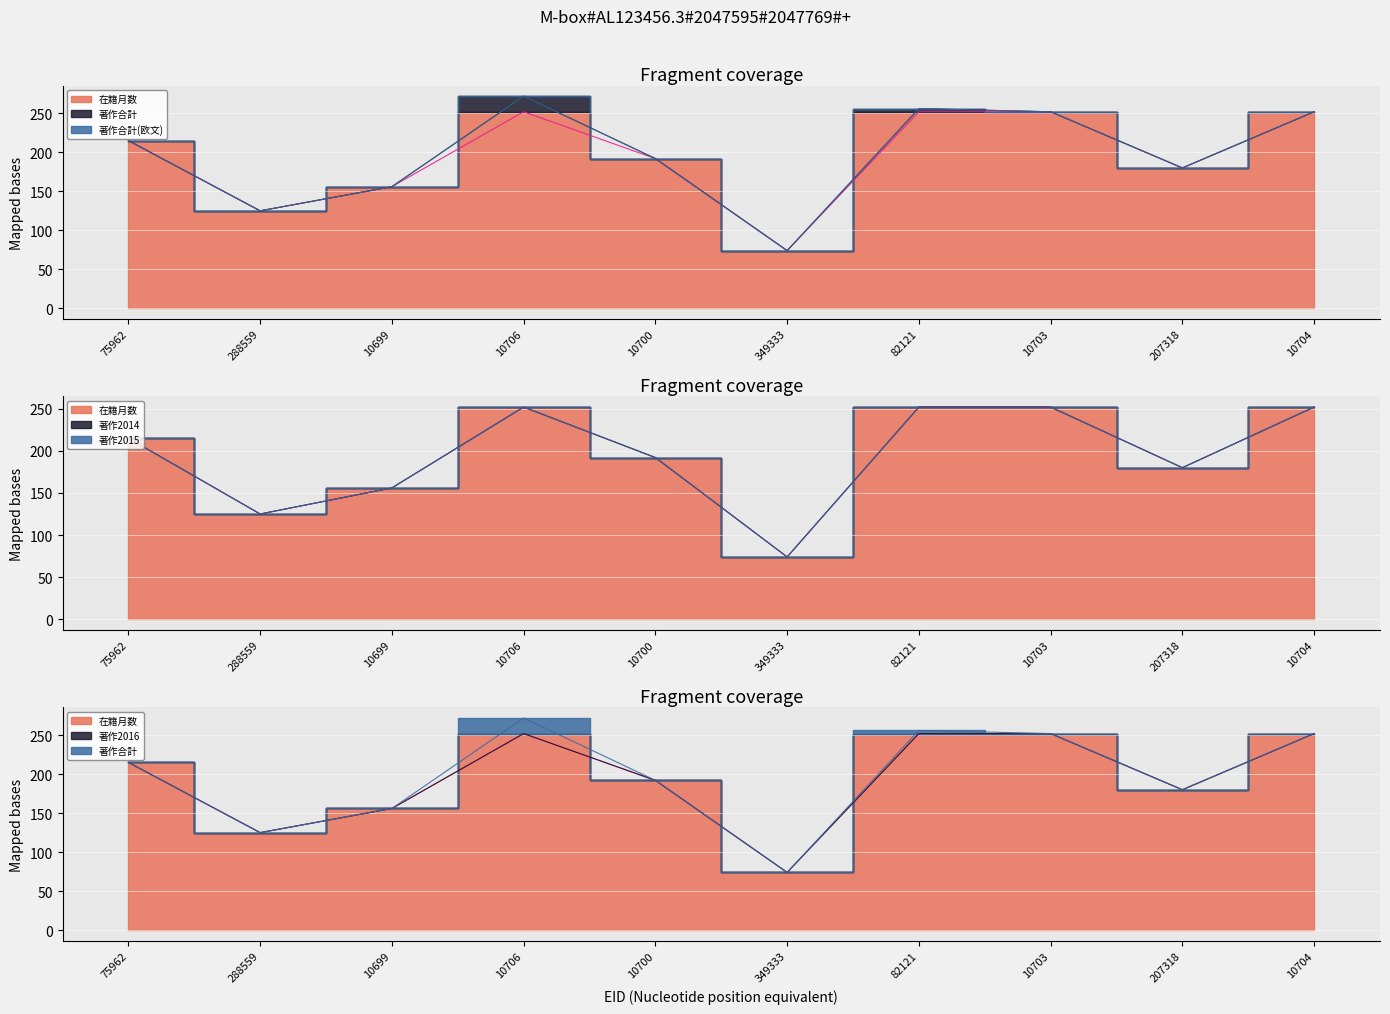

Between 10703 and 75962, which is larger?

10703